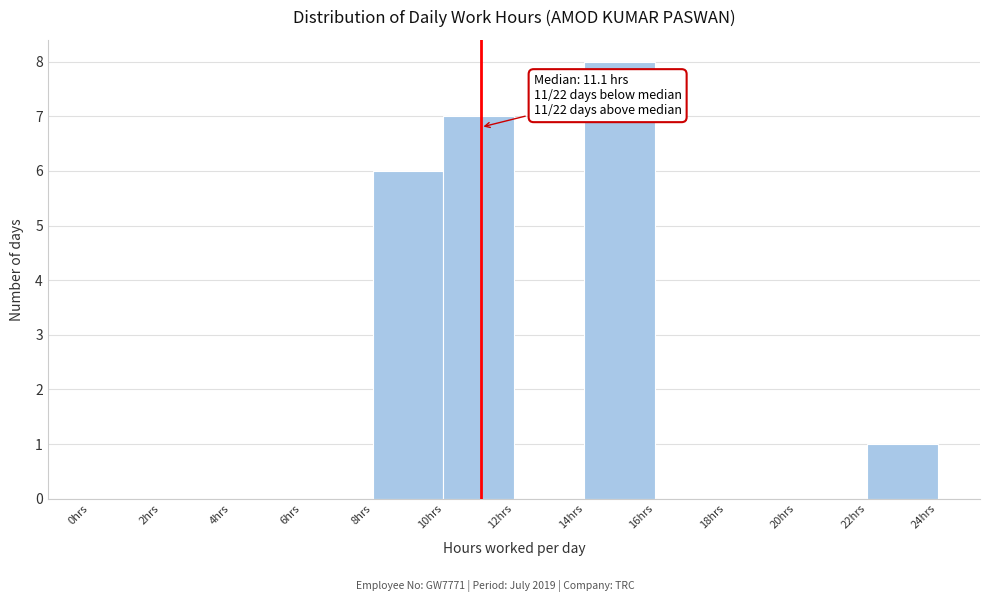

Which range on the x-axis has the tallest bar?

14 to 16